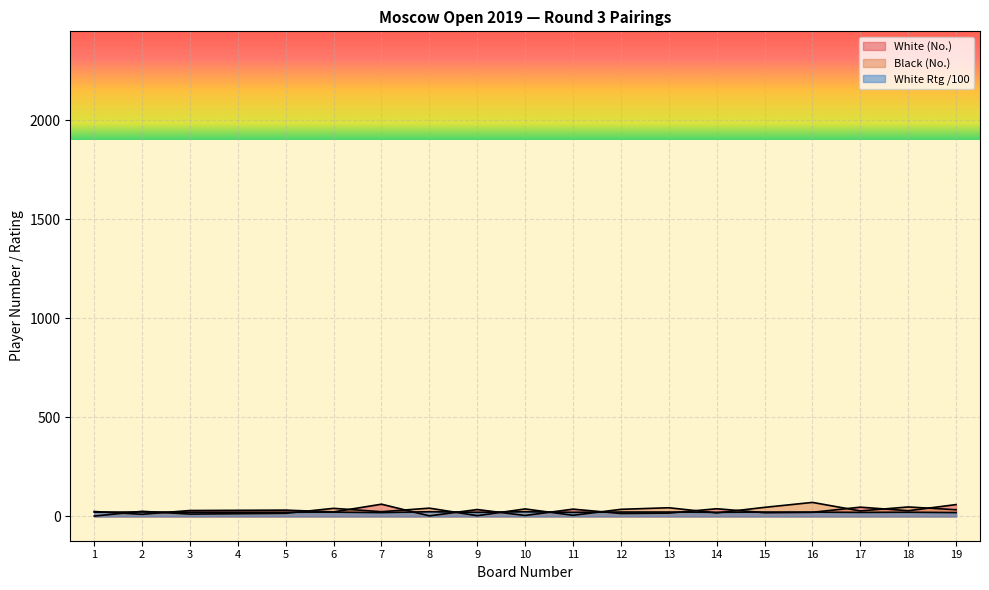

What is the minimum value shown in the chart?

2.0